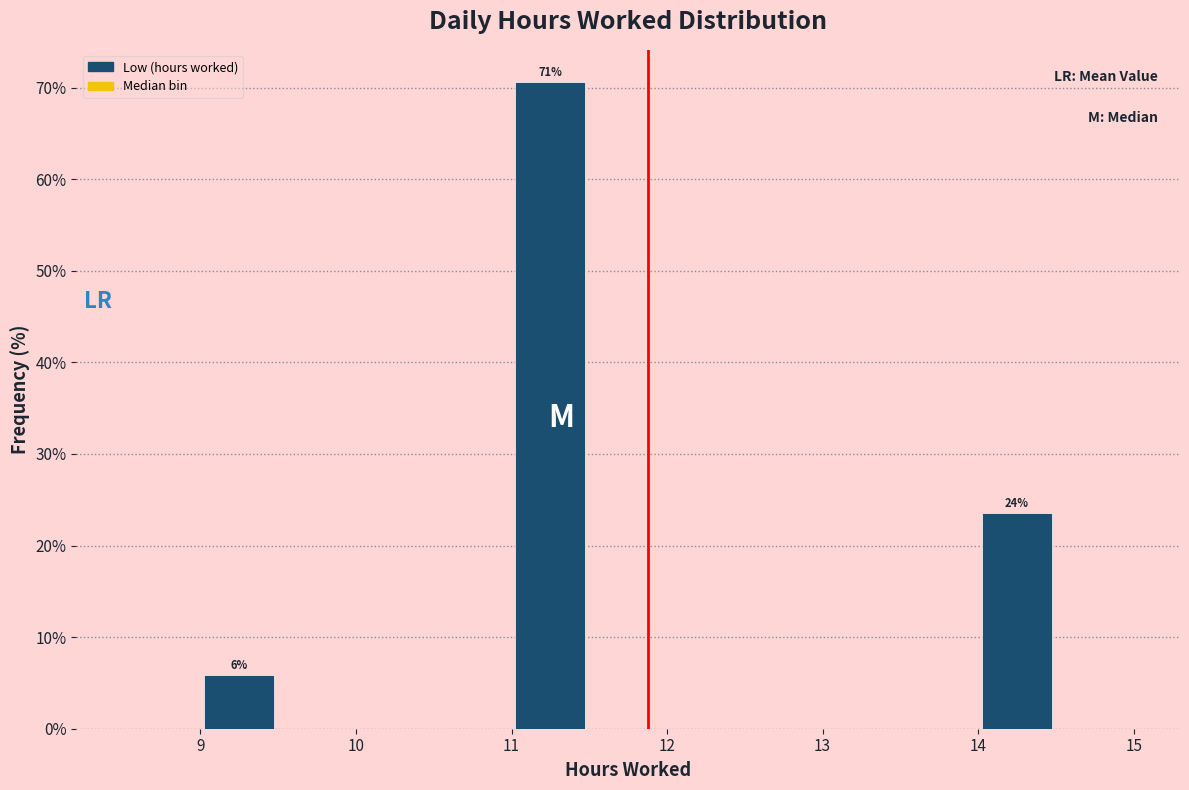

Which range on the x-axis has the tallest bar?

11.0 to 11.5